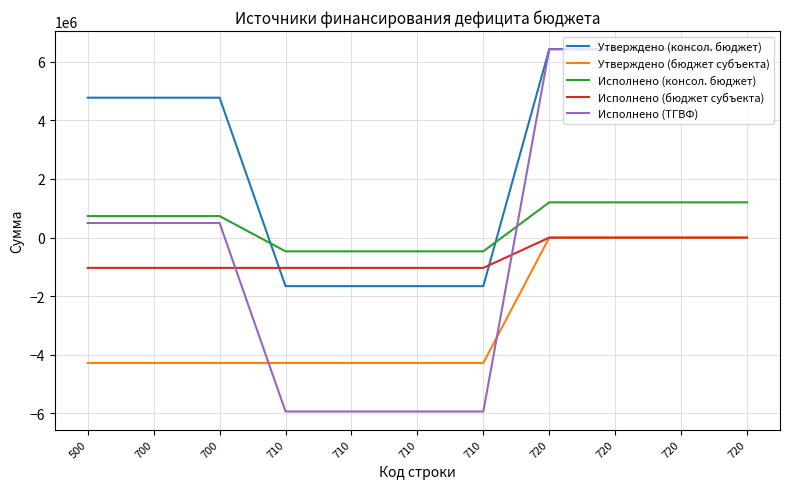

How many values in Исполнено (консол. бюджет) are above zero?

7